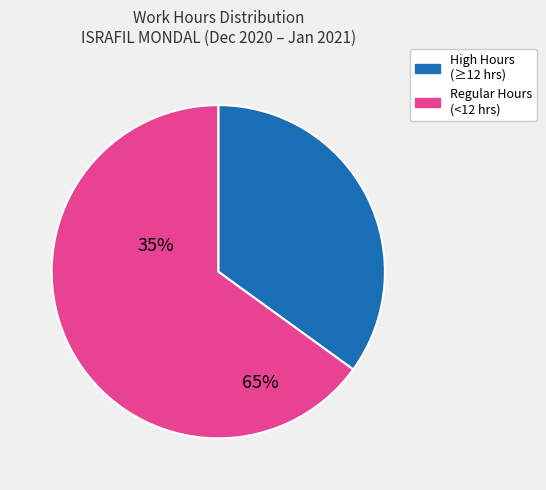

Does any single category account for the majority?

Yes